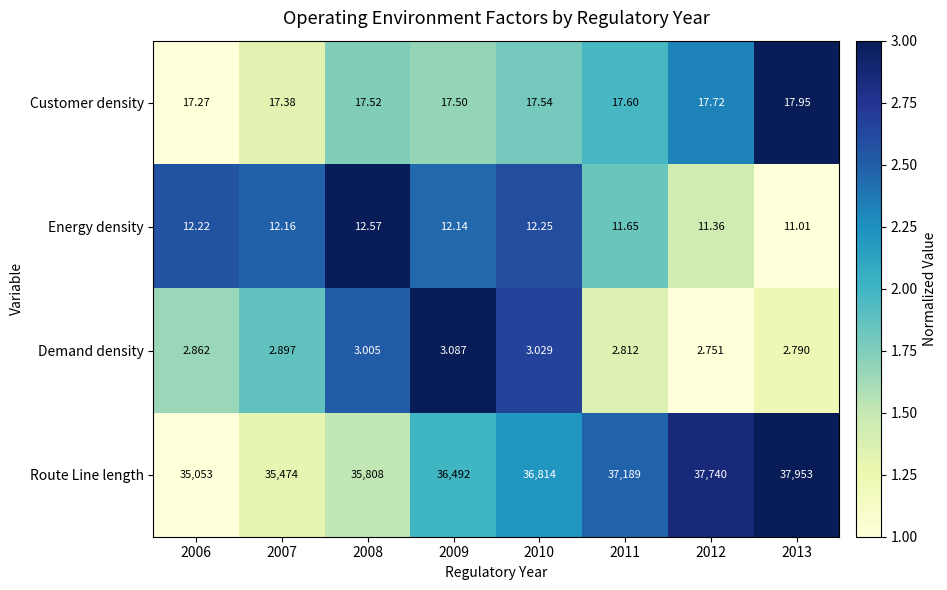

Between 2009 and 2013, which series saw the biggest shift?

Route Line length